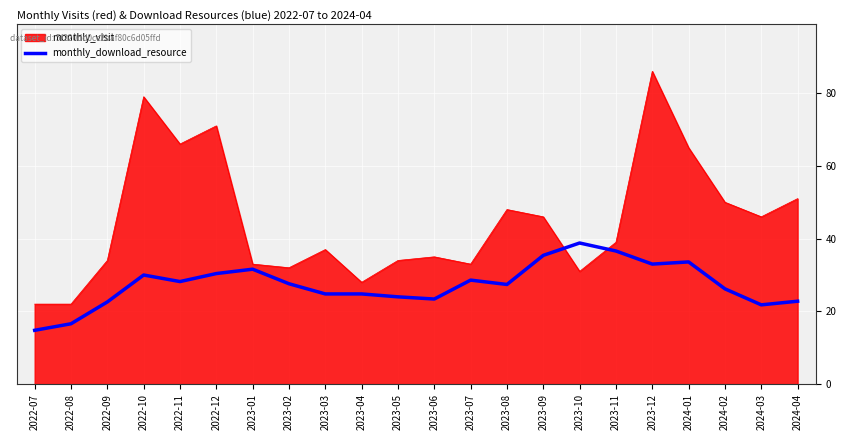

What is the smallest value displayed?

14.8